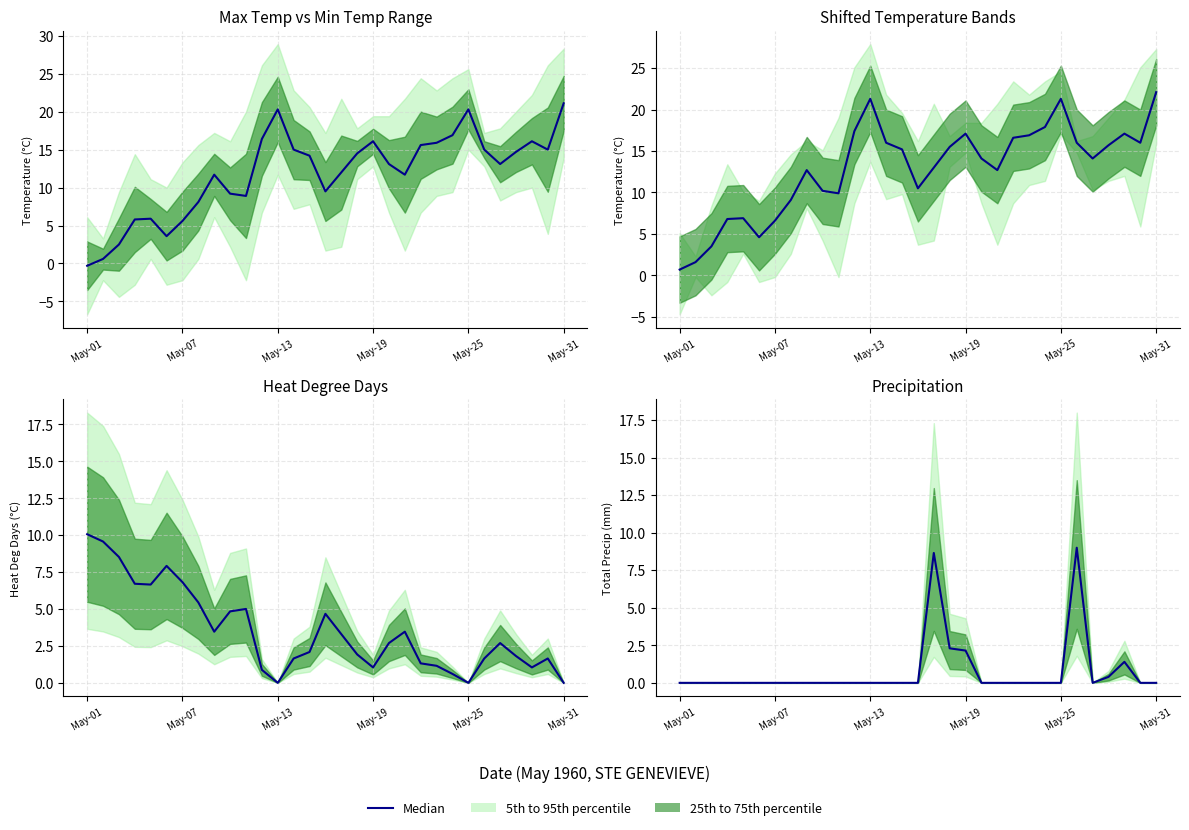

At which category does the chart reach its peak across all series?

25